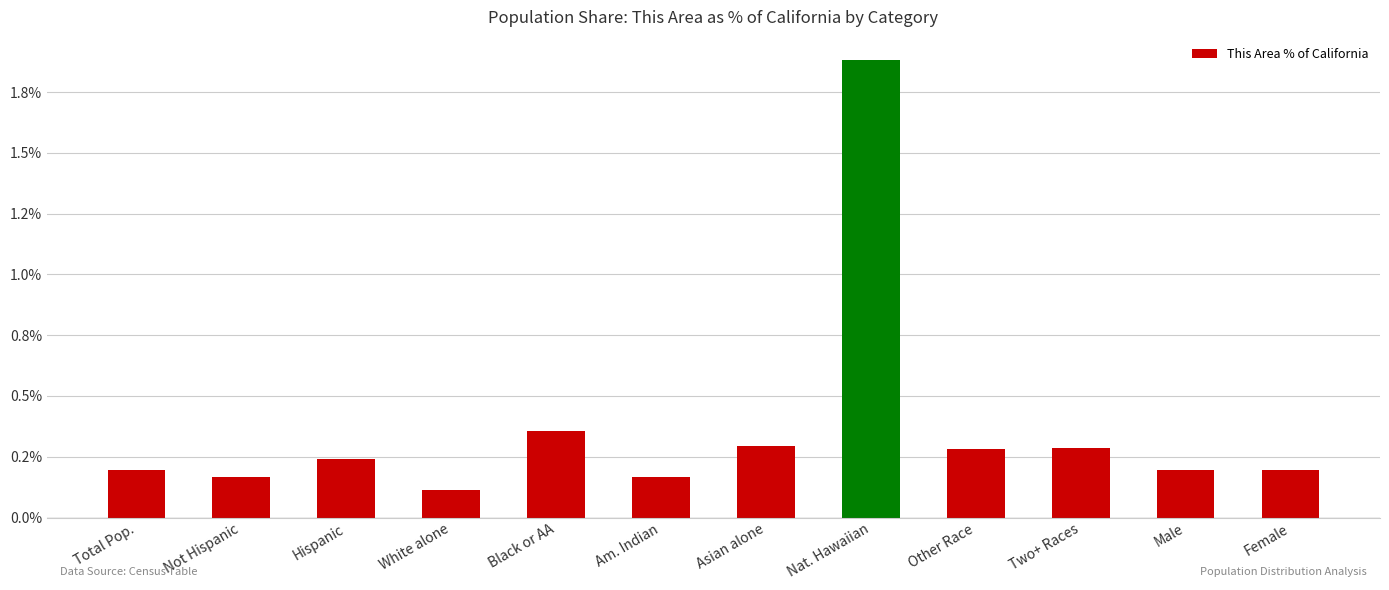

What is the label of the 12th bar from the right?

Total Pop.